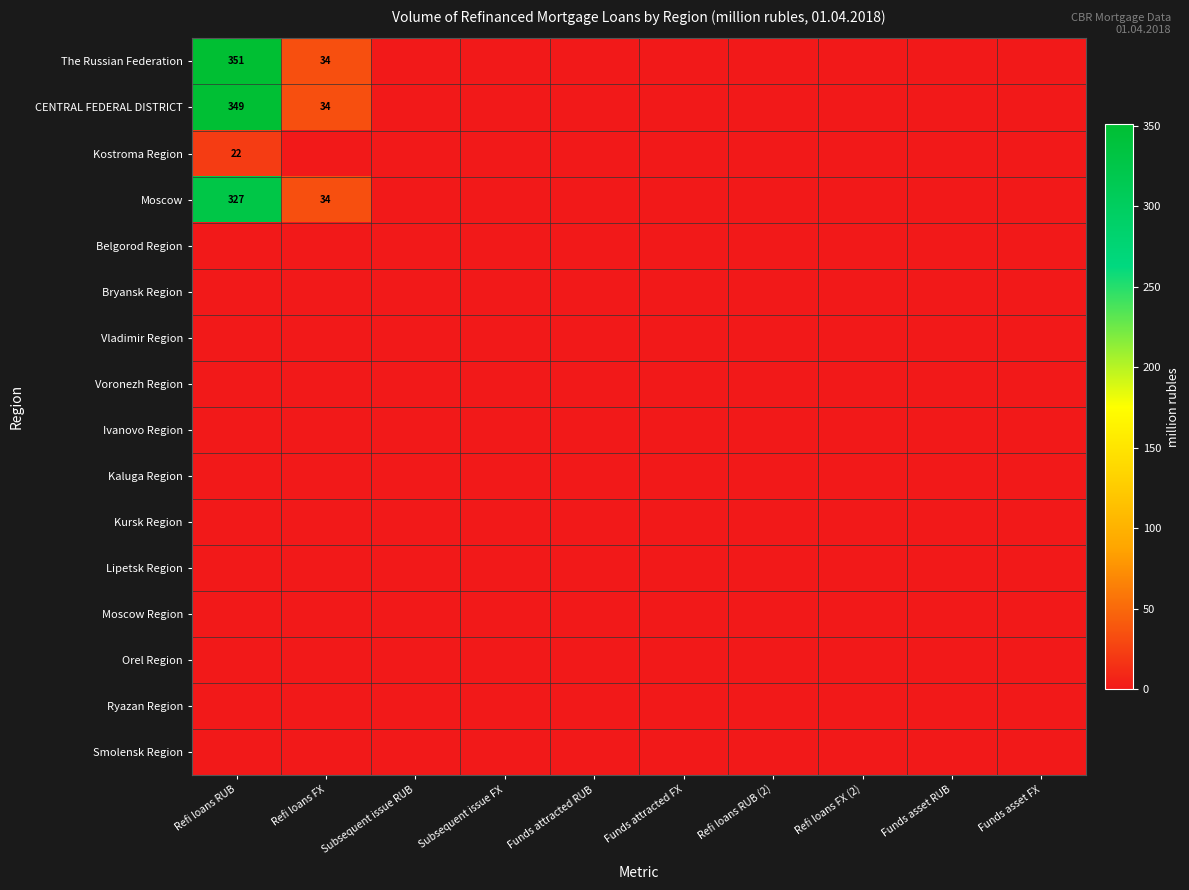

True or false: CENTRAL FEDERAL DISTRICT has a value of 45 at Refi loans FX.

False